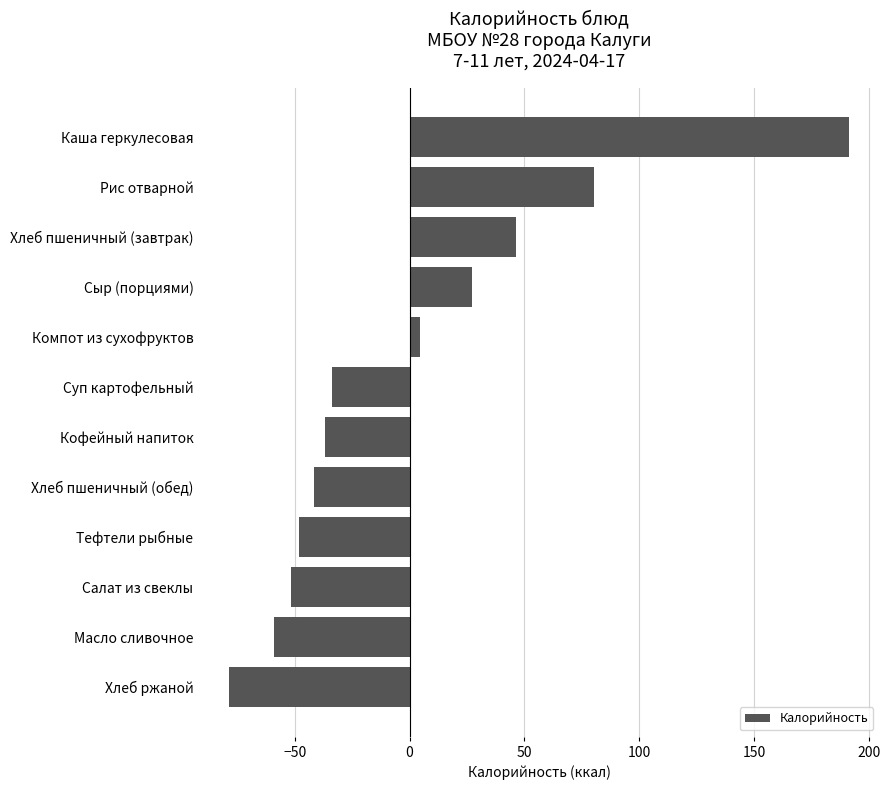

What is the difference between the values at Хлеб пшеничный (обед) and Каша геркулесовая?

233.1